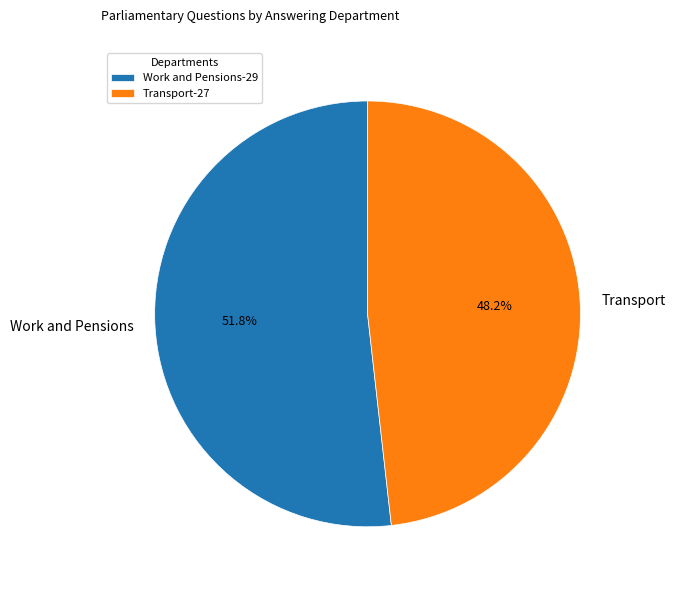

What is the smallest slice in the pie chart?

Transport